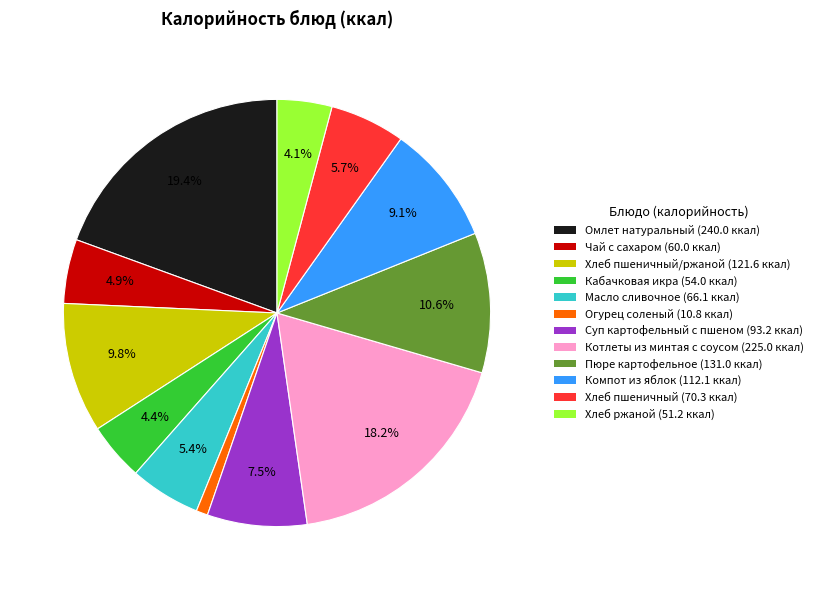

Does any single category account for the majority?

No